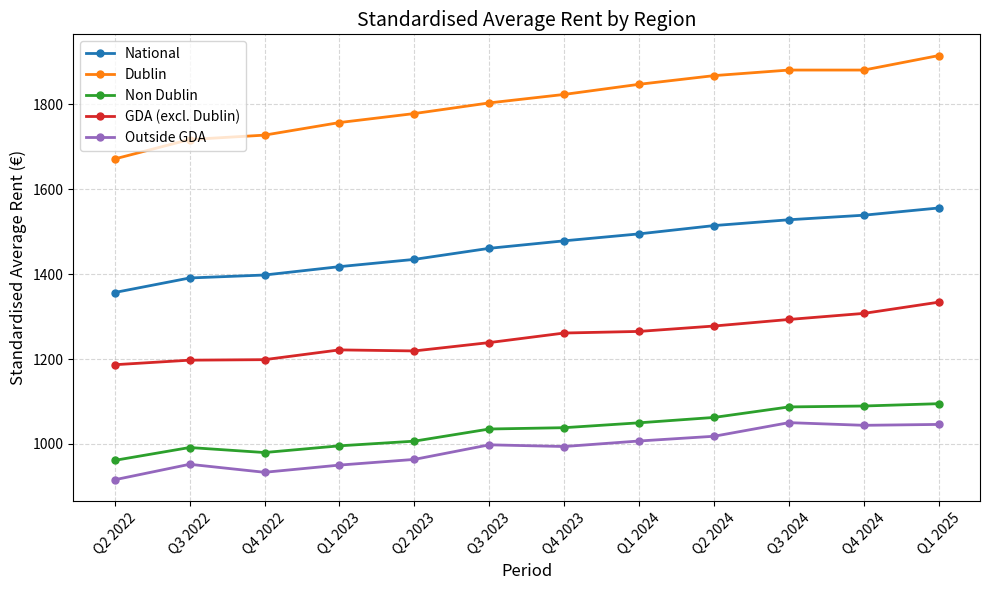

Is it true that Non Dublin equals 1731.3 at Q2 2024?

False